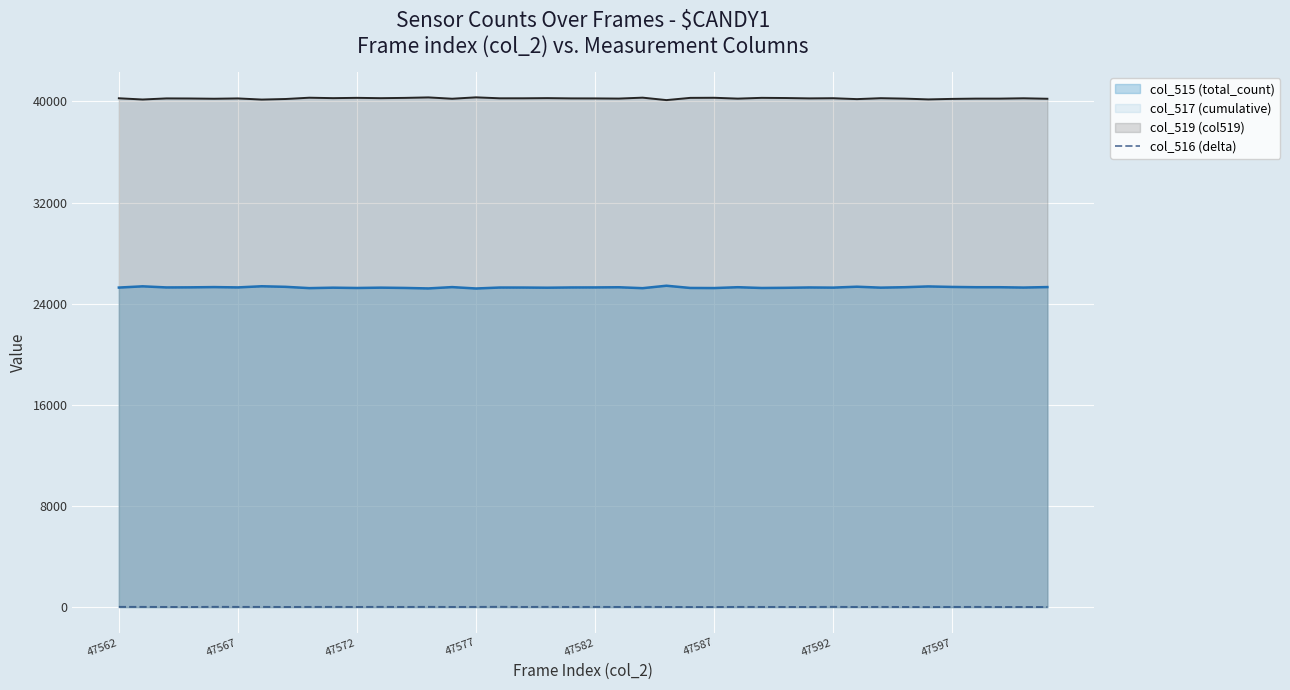

What is the lowest value of the col_515 (total_count) series?

25206